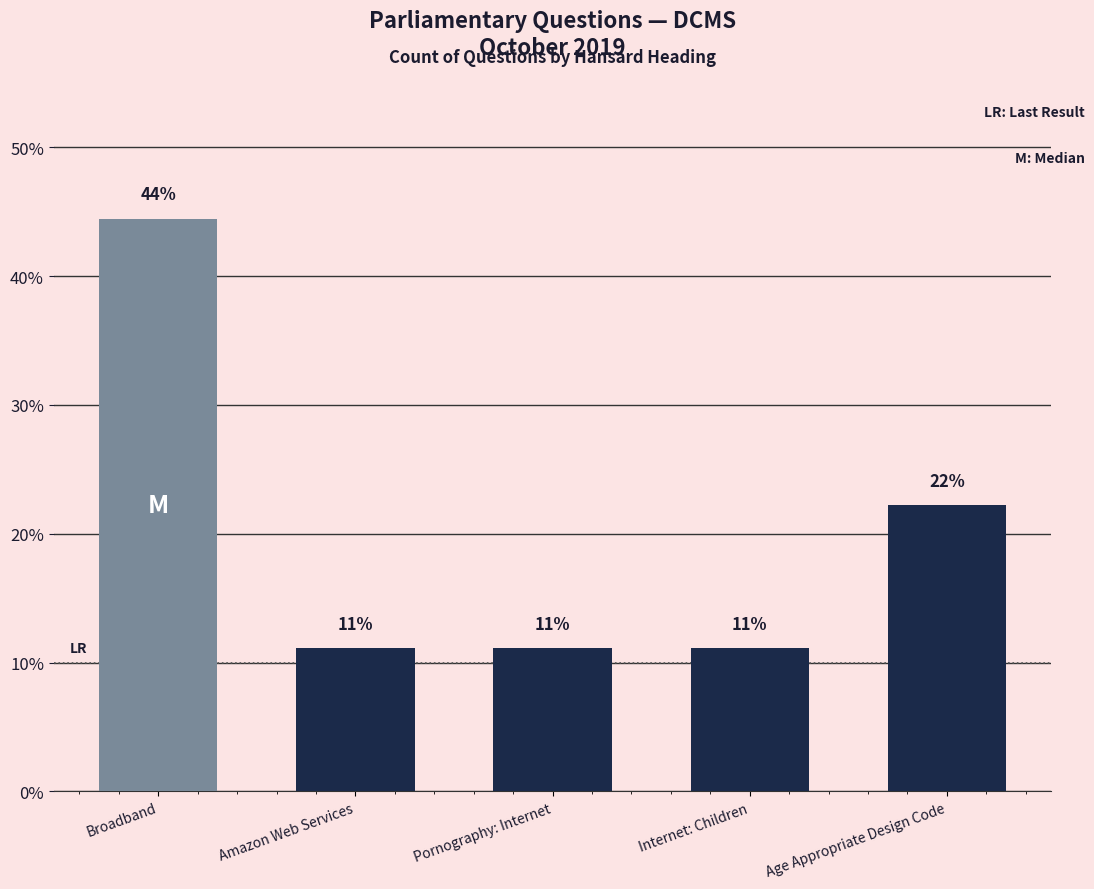

What is the sum of the values at Pornography: Internet and Age Appropriate Design Code?

33.3